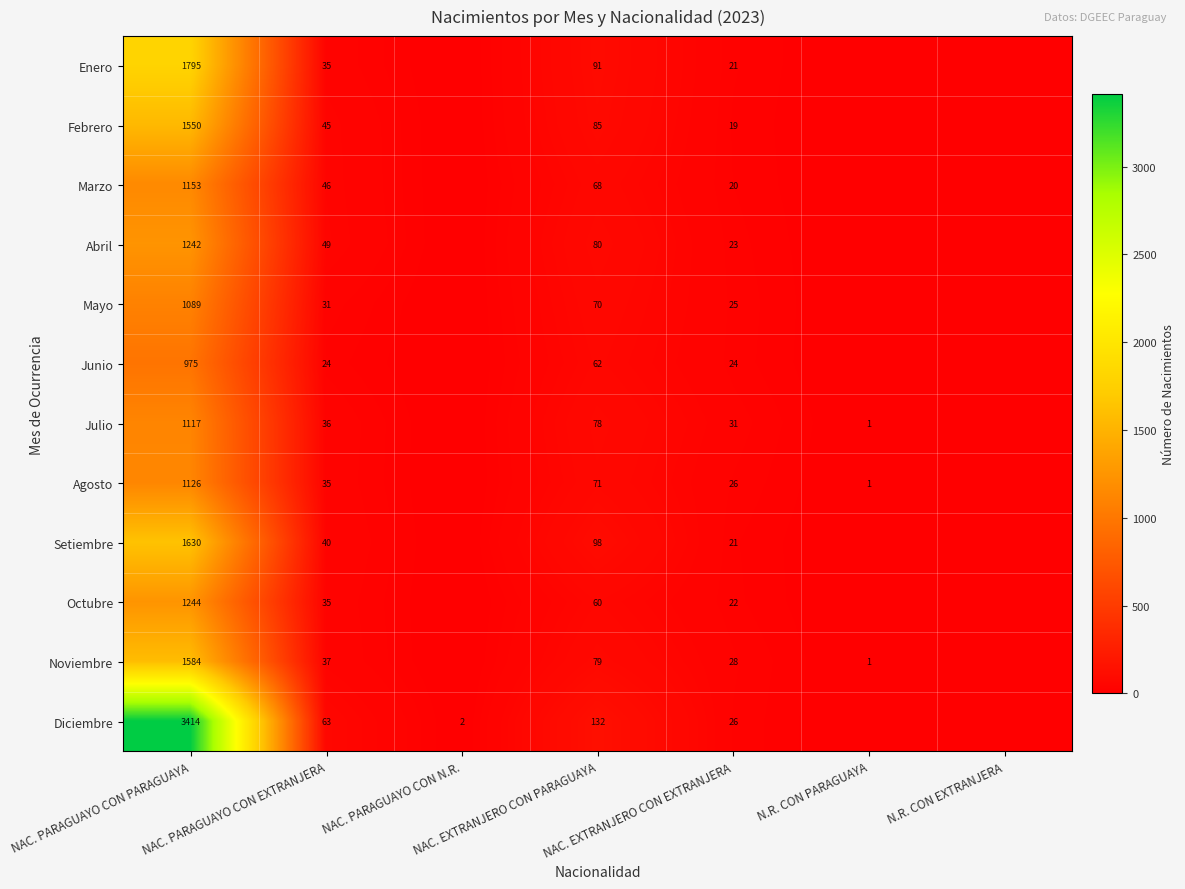

Which series changed the most between NAC. PARAGUAYO CON EXTRANJERA and NAC. EXTRANJERO CON PARAGUAYA?

Diciembre